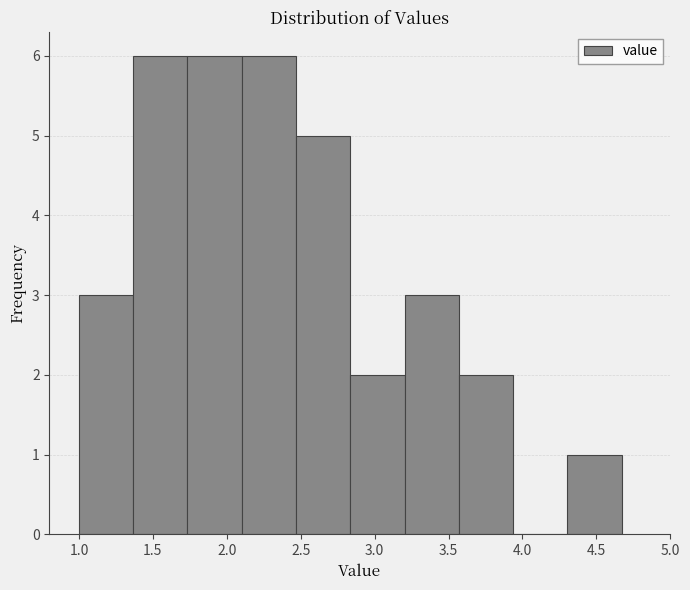

Reading left to right, list every bar in this chart as the range it spans on the x-axis followed by its height. Neither the bar edges nor the heights are printed on the chart, so give them approximately, as read against the axes.

1.00 to 1.35: 3
1.35 to 1.75: 6
1.75 to 2.10: 6
2.10 to 2.45: 6
2.45 to 2.85: 5
2.85 to 3.20: 2
3.20 to 3.55: 3
3.55 to 3.95: 2
3.95 to 4.30: 0
4.30 to 4.65: 1